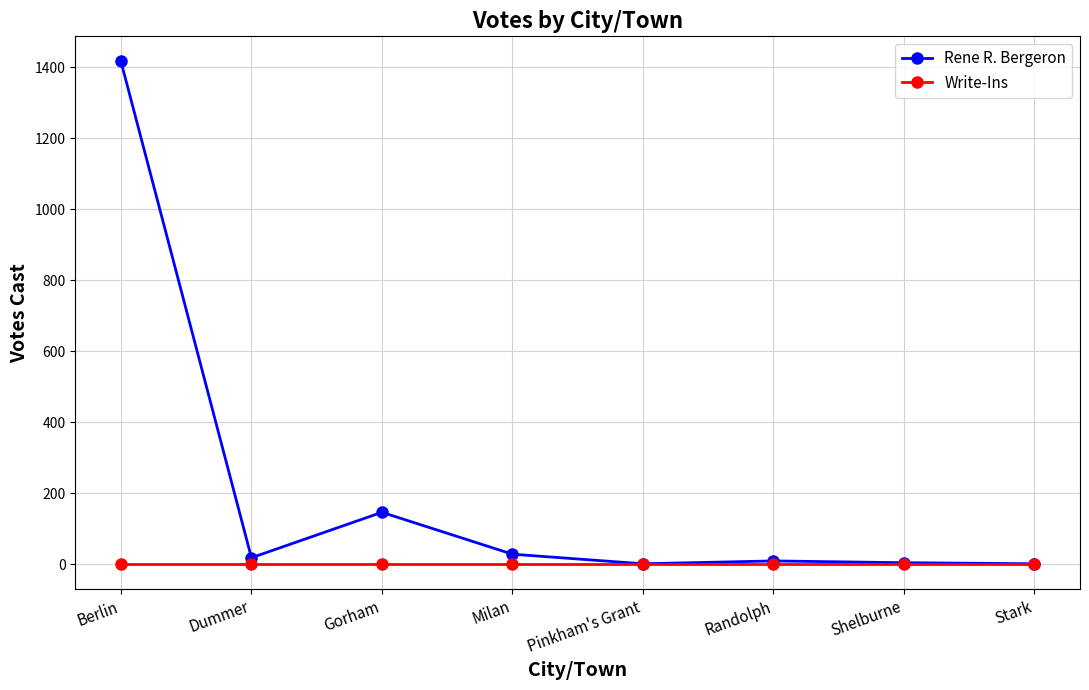

What is the lowest value of the Rene R. Bergeron series?

1